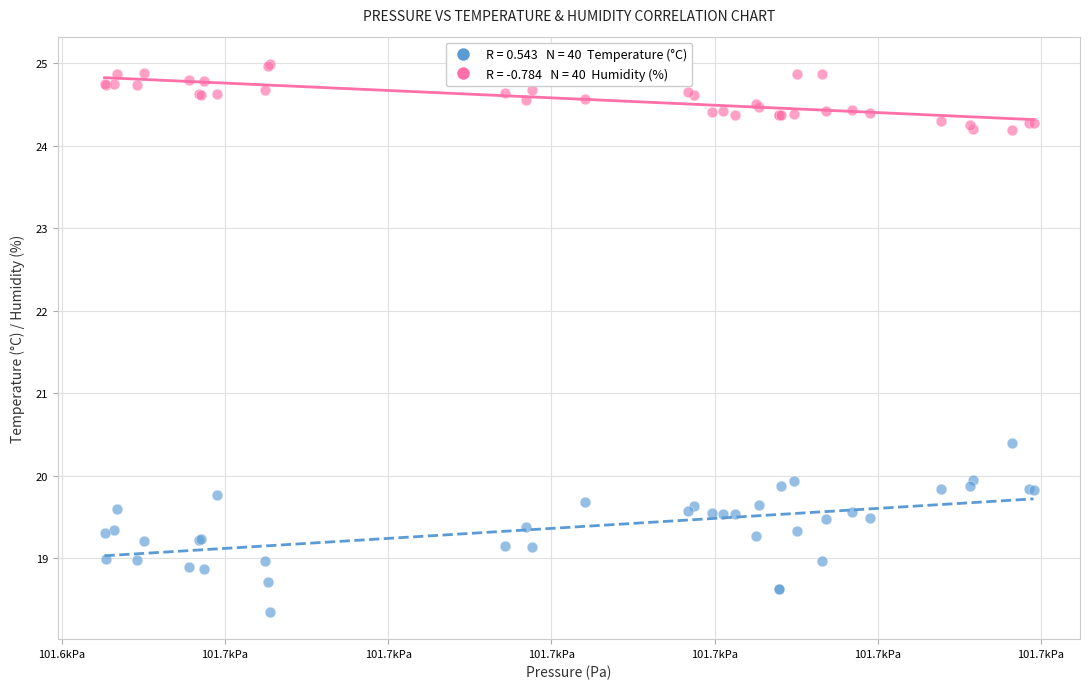

Across all series, what Y value is closest to 21?

20.4